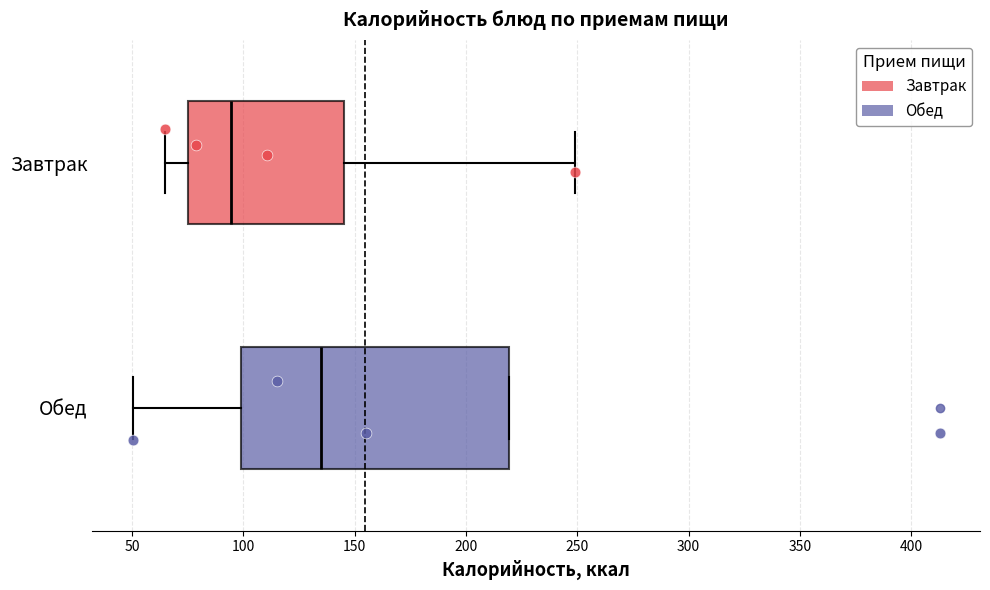

Which box's median line is the furthest to the right?

Обед